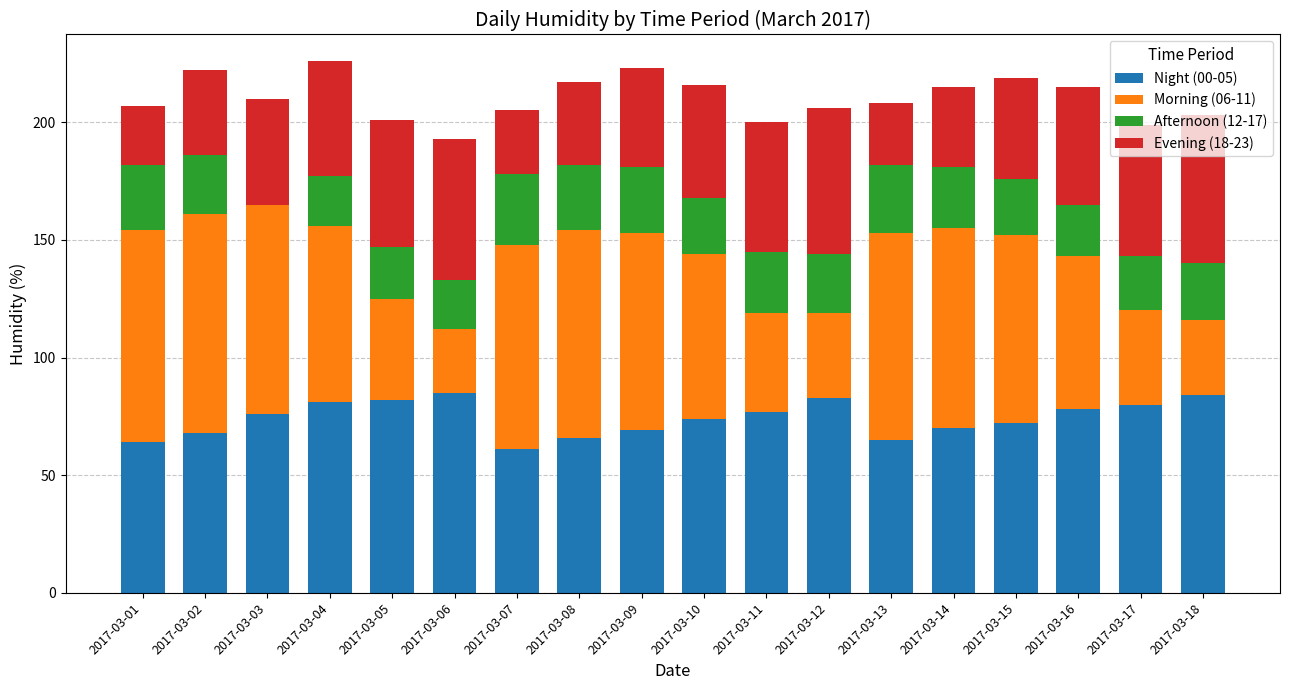

What is the total value across all series at 2017-03-09?

223